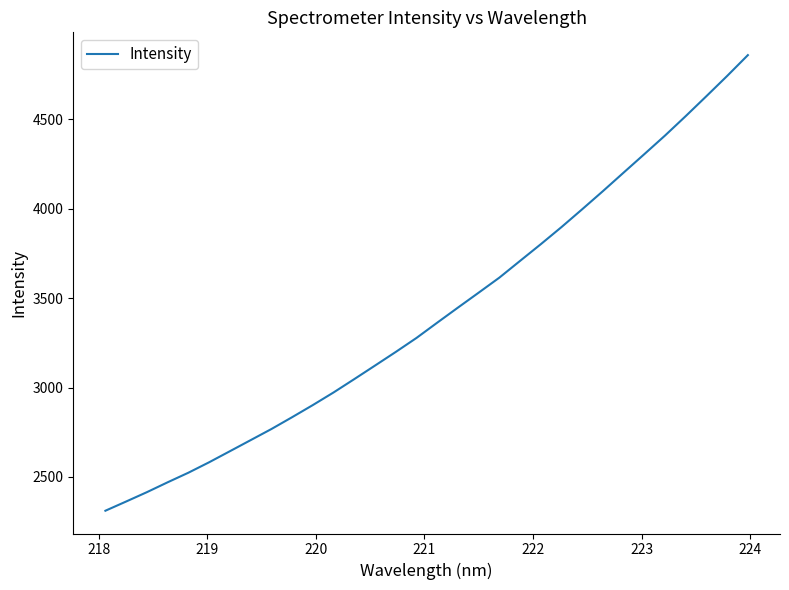

What is the greatest value displayed?

4858.7